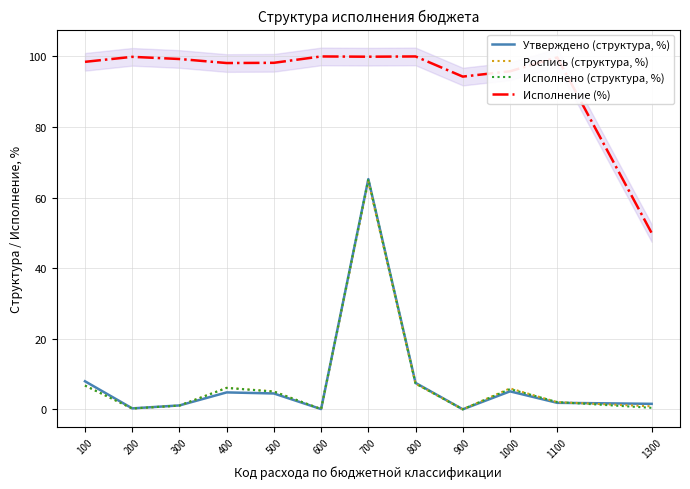

Reading left to right, list all the values displayed in this chart.

Утверждено (структура, %): 100=8.0	200=0.3	300=1.1	400=4.8	500=4.5	600=0.1	700=65.2	800=7.5	900=0.0	1000=5.1	1100=1.9	1300=1.6
Роспись (структура, %): 100=6.8	200=0.2	300=1.1	400=6.1	500=5.1	600=0.1	700=64.5	800=7.2	900=0.0	1000=5.9	1100=2.0	1300=0.9
Исполнено (структура, %): 100=6.7	200=0.2	300=1.1	400=6.1	500=5.0	600=0.1	700=65.2	800=7.3	900=0.0	1000=5.8	1100=2.1	1300=0.4
Исполнение (%): 100=98.5	200=99.9	300=99.3	400=98.1	500=98.2	600=100.0	700=99.9	800=100.0	900=94.3	1000=95.8	1100=99.7	1300=50.0